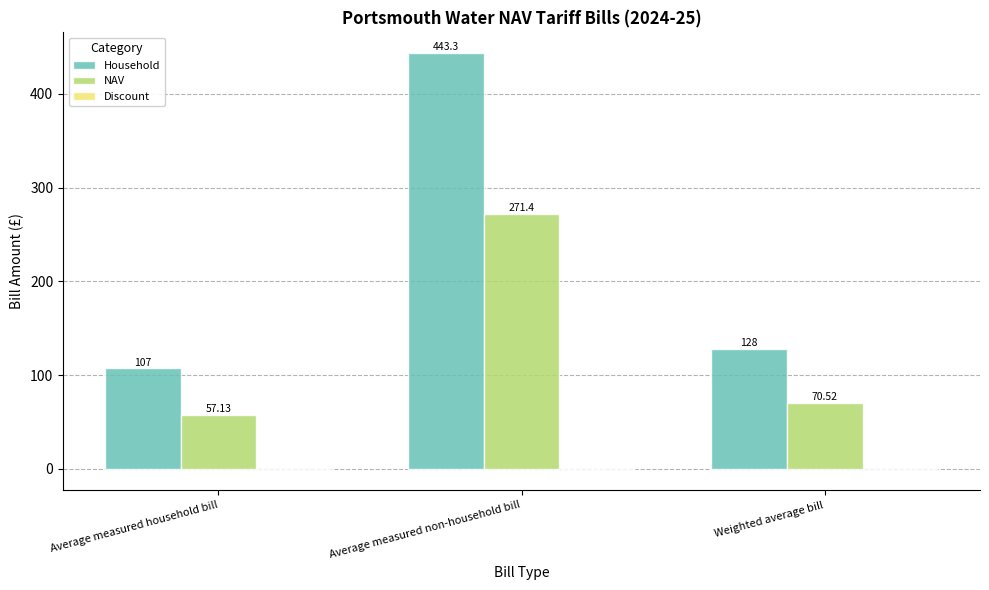

How many groups of bars are there?

3